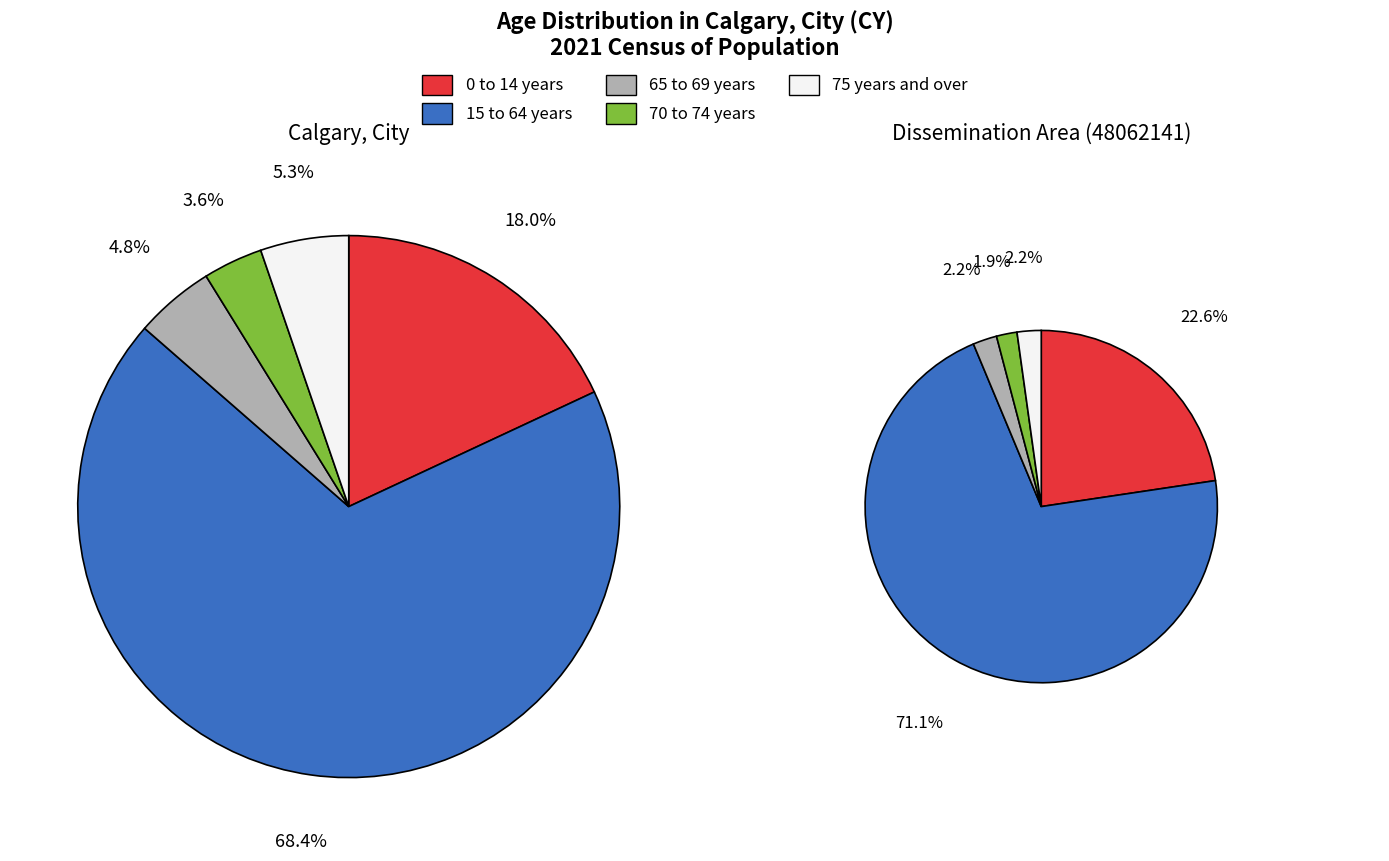

Is there any slice that represents more than half of the pie?

Yes